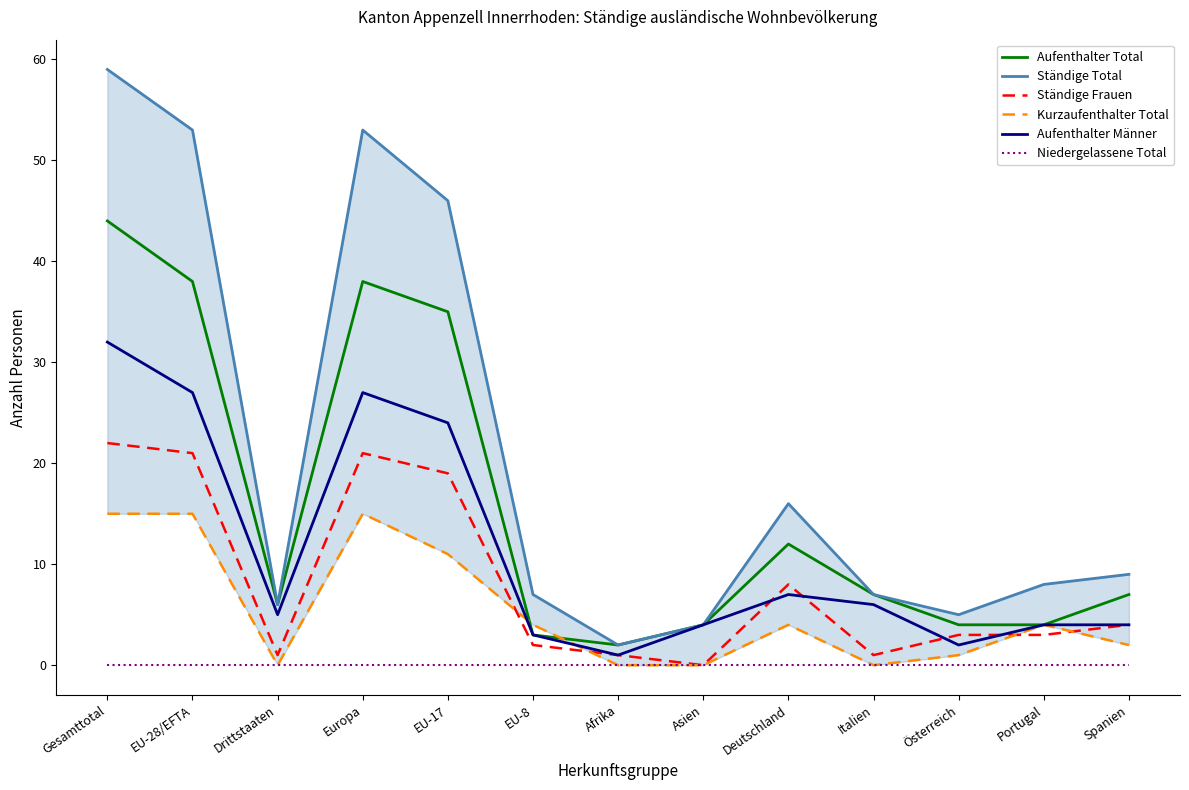

What is the greatest value displayed?

59